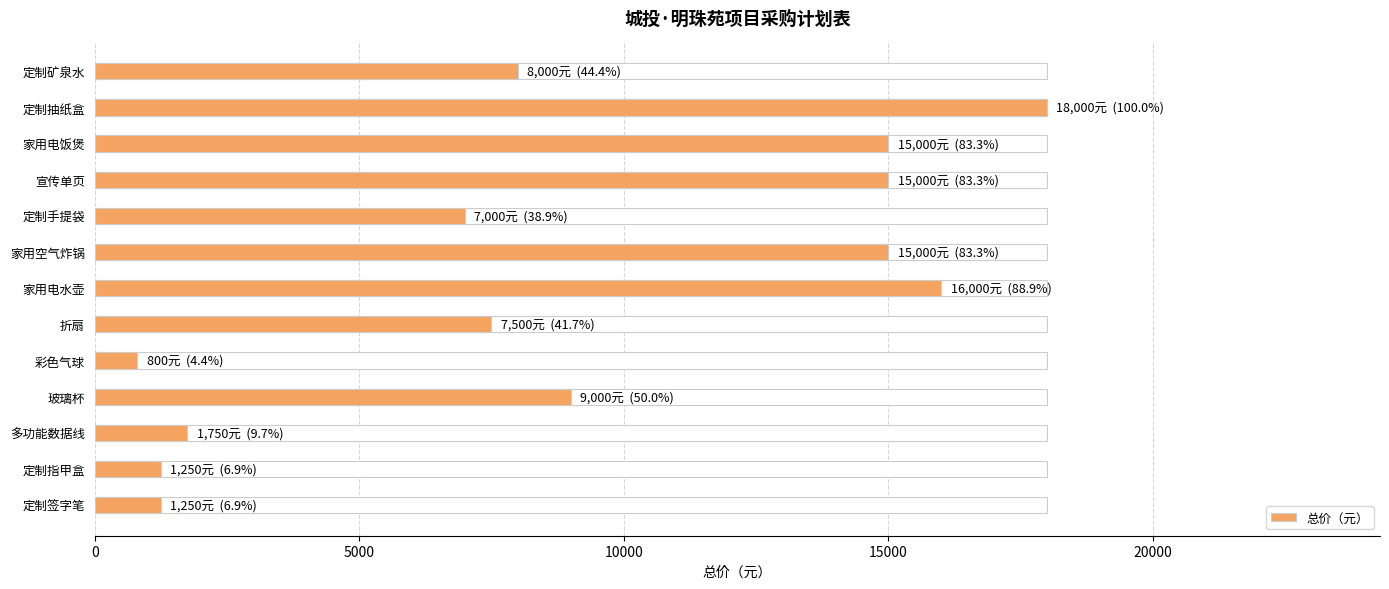

What is the smallest value displayed?

800